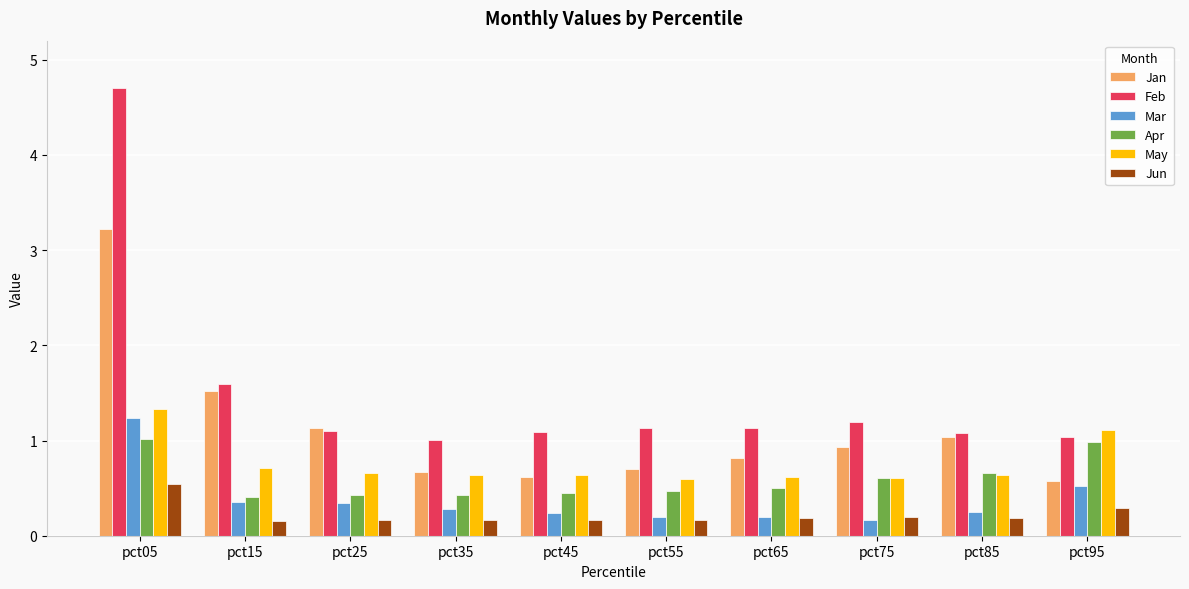

What is the difference between the highest and lowest values at pct15?

1.4